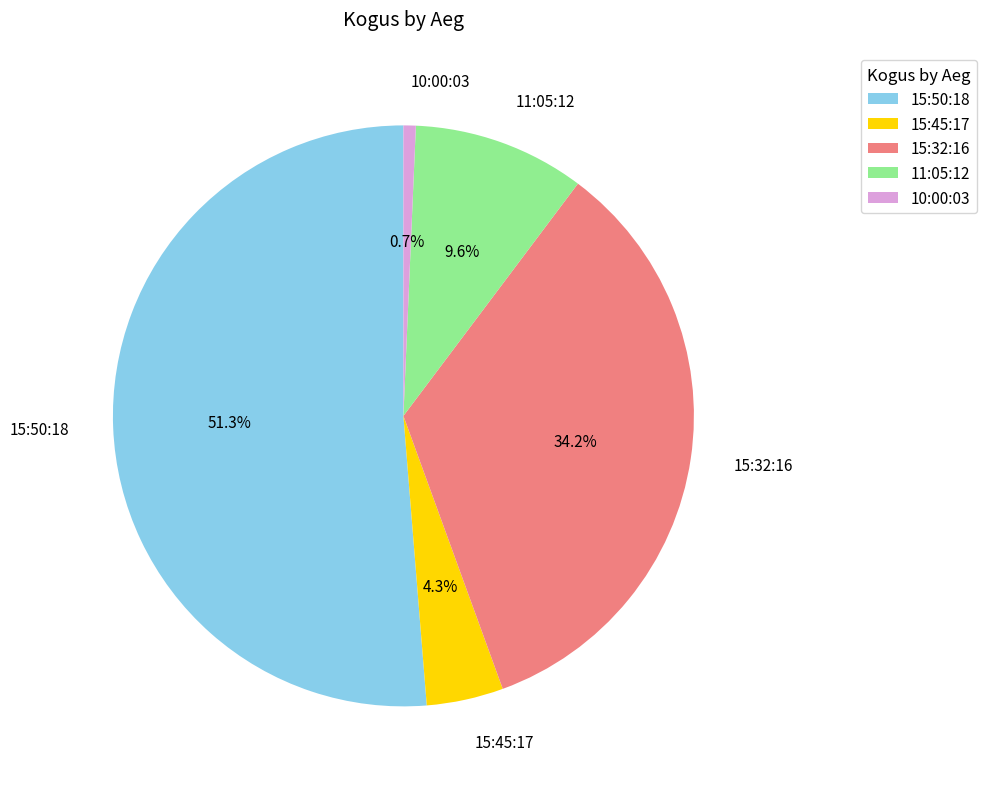

Is there any slice that represents more than half of the pie?

Yes